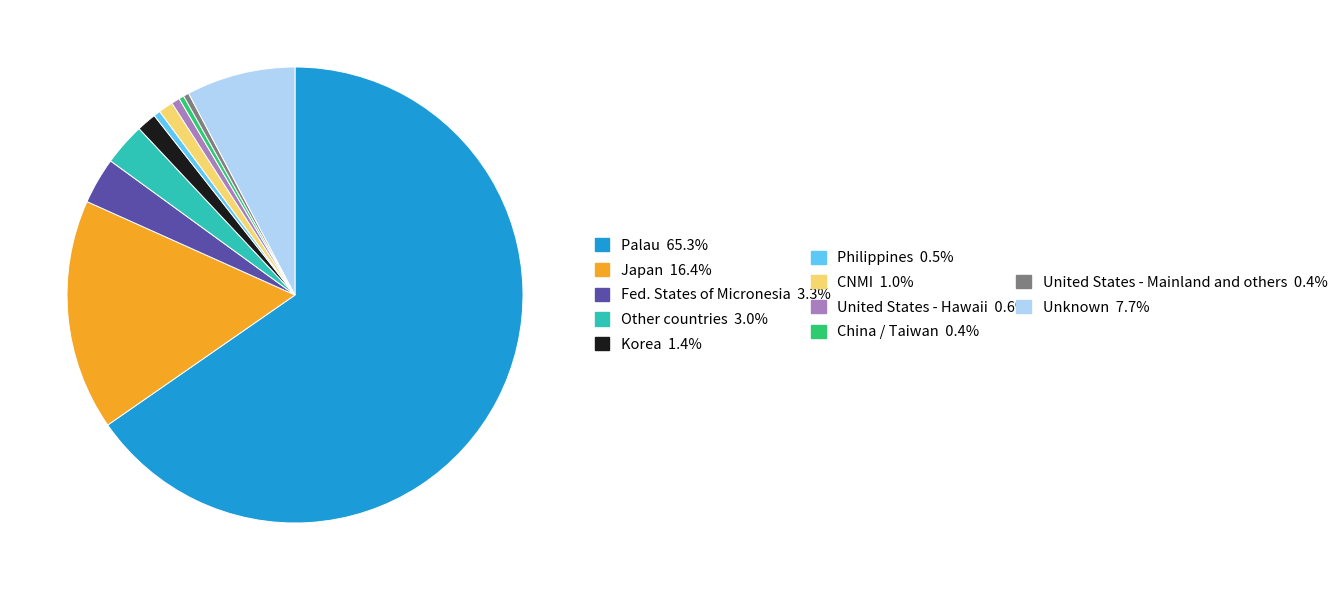

Is there any slice that represents more than half of the pie?

Yes